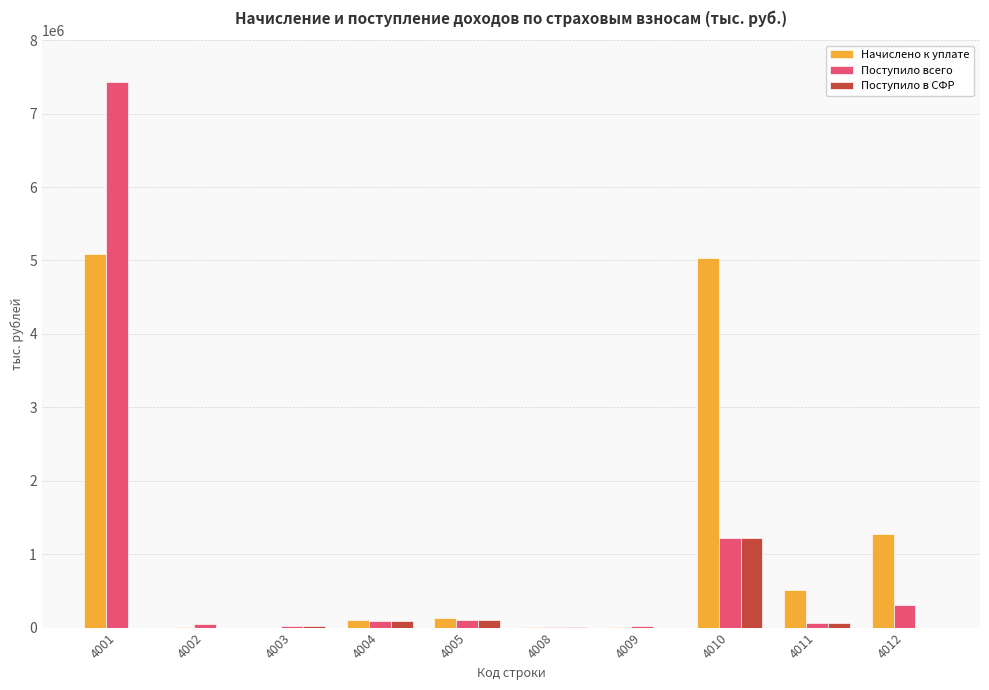

What is the average value of the Поступило всего series?

932542